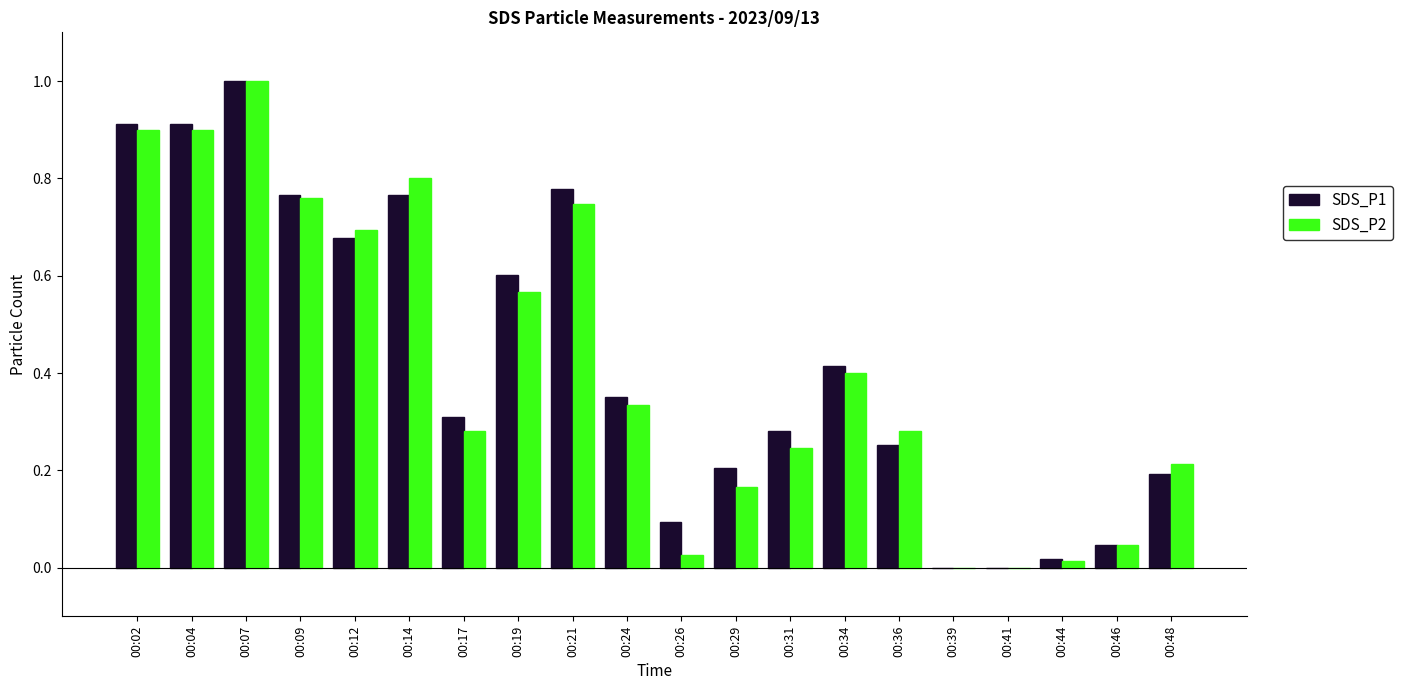

At which label does SDS_P1 reach its peak?

00:07